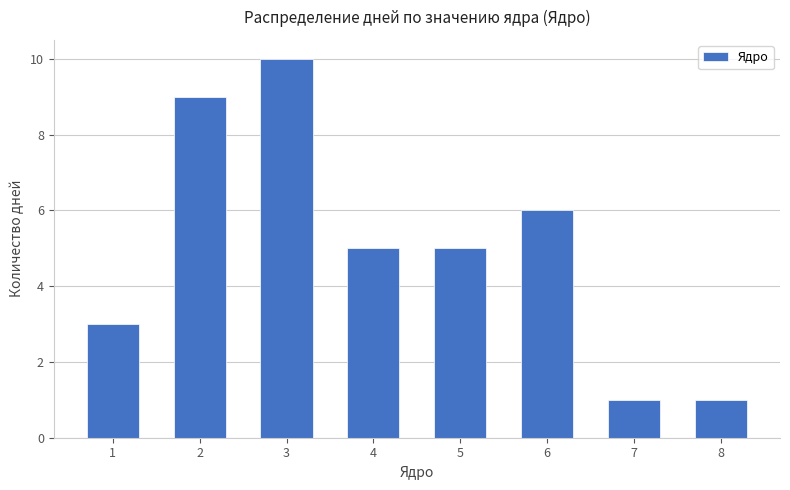

Count the number of data series in this chart.

1